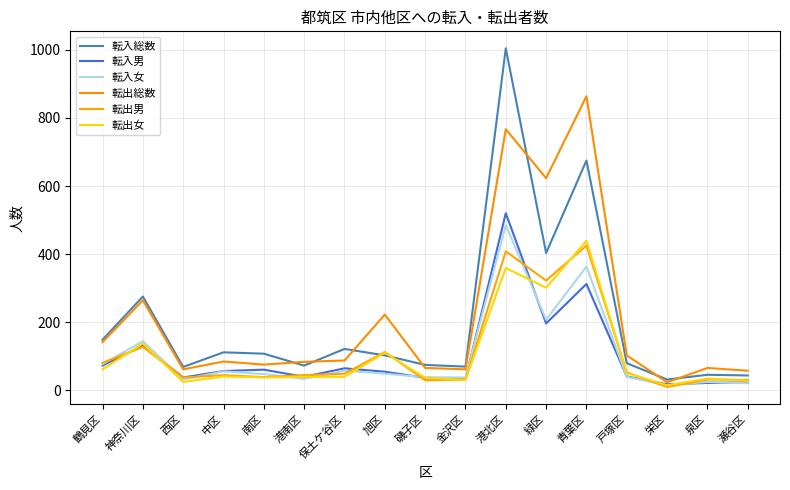

Which series has the largest total across all categories?

転出総数